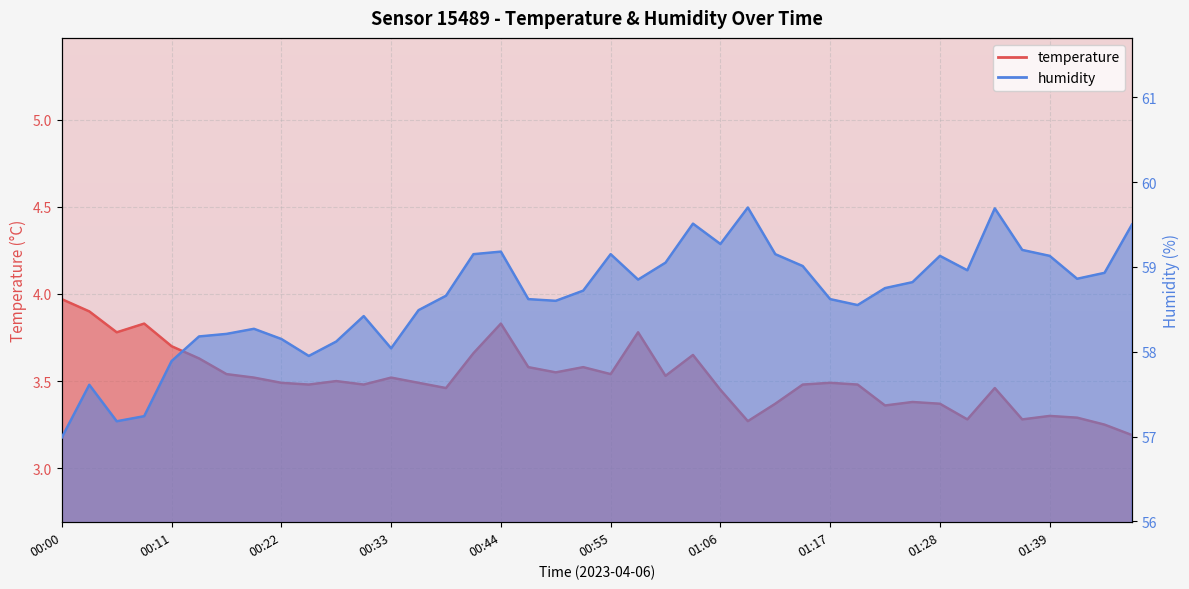

What are all the series names shown in the legend?

temperature, humidity